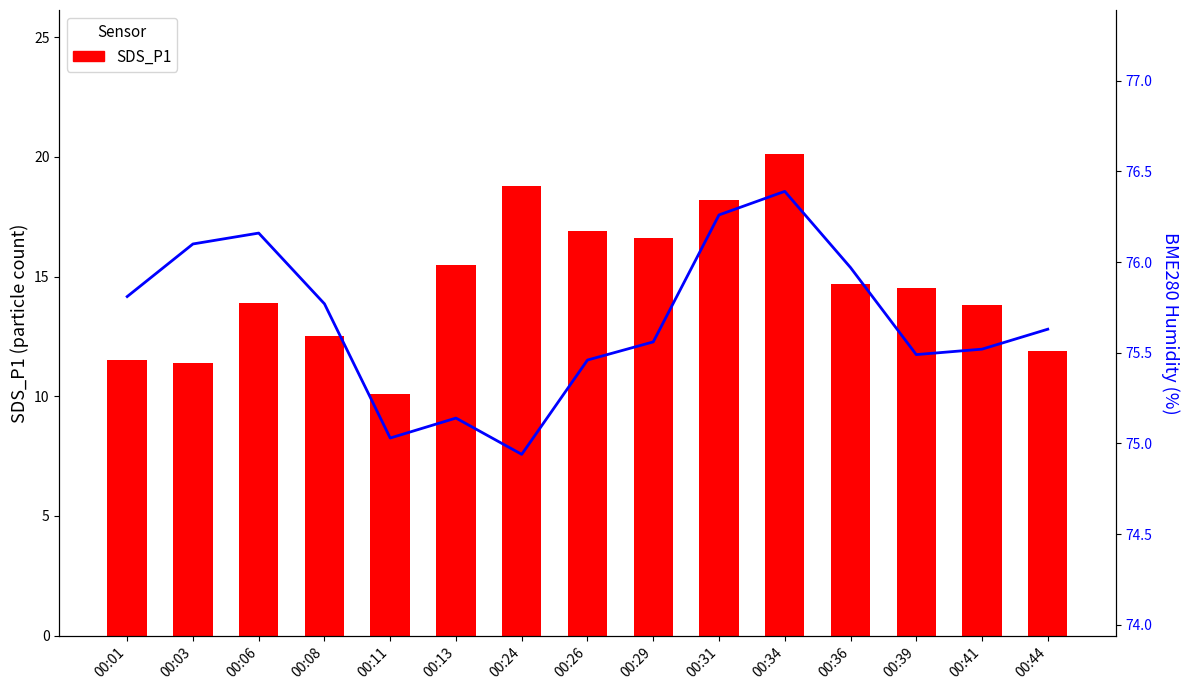

What is the smallest value displayed?

10.1